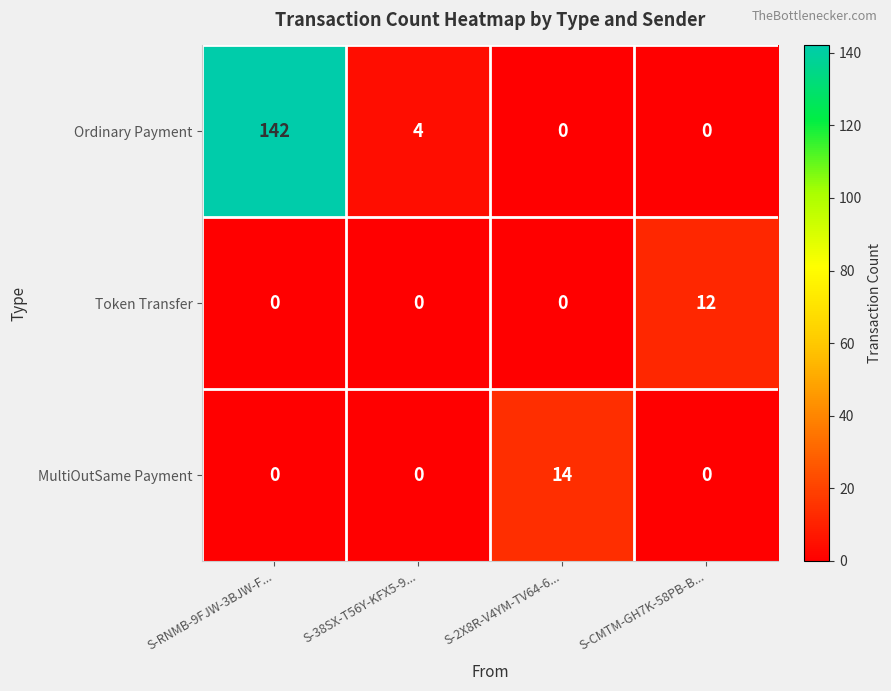

Reading left to right, extract all data points from this chart.

Ordinary Payment: S-RNMB-9FJW-3BJW-F...=142	S-38SX-T56Y-KFX5-9...=4	S-2X8R-V4YM-TV64-6...=0	S-CMTM-GH7K-58PB-B...=0
Token Transfer: S-RNMB-9FJW-3BJW-F...=0	S-38SX-T56Y-KFX5-9...=0	S-2X8R-V4YM-TV64-6...=0	S-CMTM-GH7K-58PB-B...=12
MultiOutSame Payment: S-RNMB-9FJW-3BJW-F...=0	S-38SX-T56Y-KFX5-9...=0	S-2X8R-V4YM-TV64-6...=14	S-CMTM-GH7K-58PB-B...=0